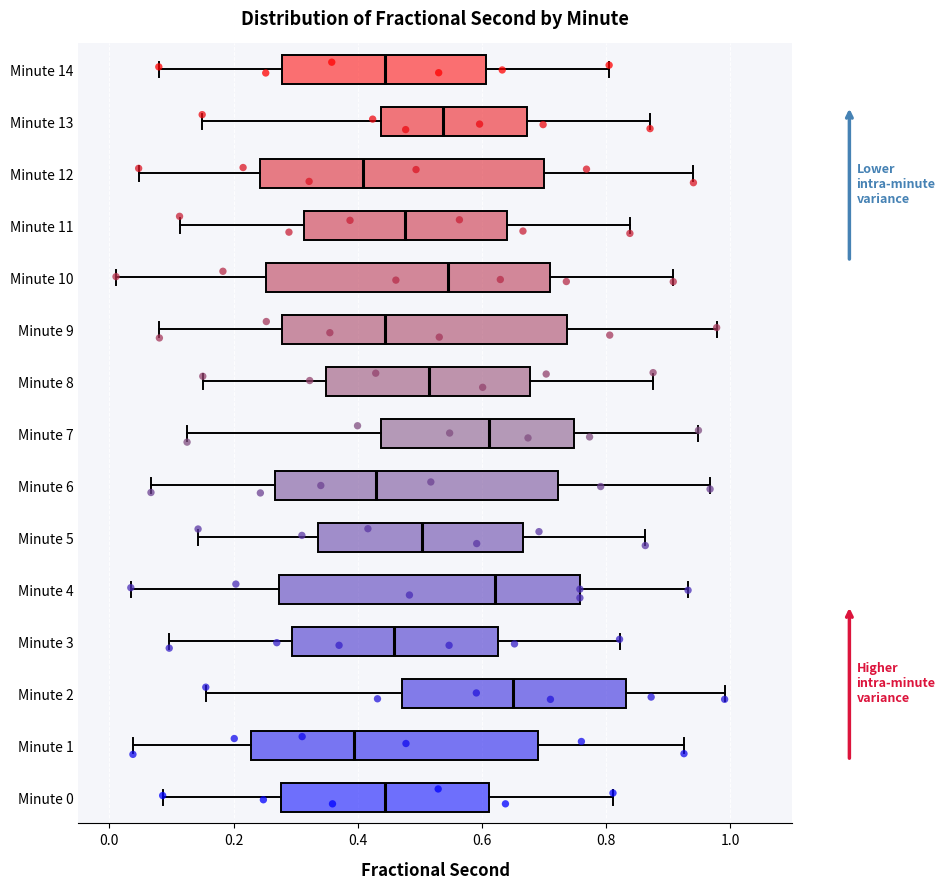

Which box is the widest, from its left edge to its right edge?

Minute 4